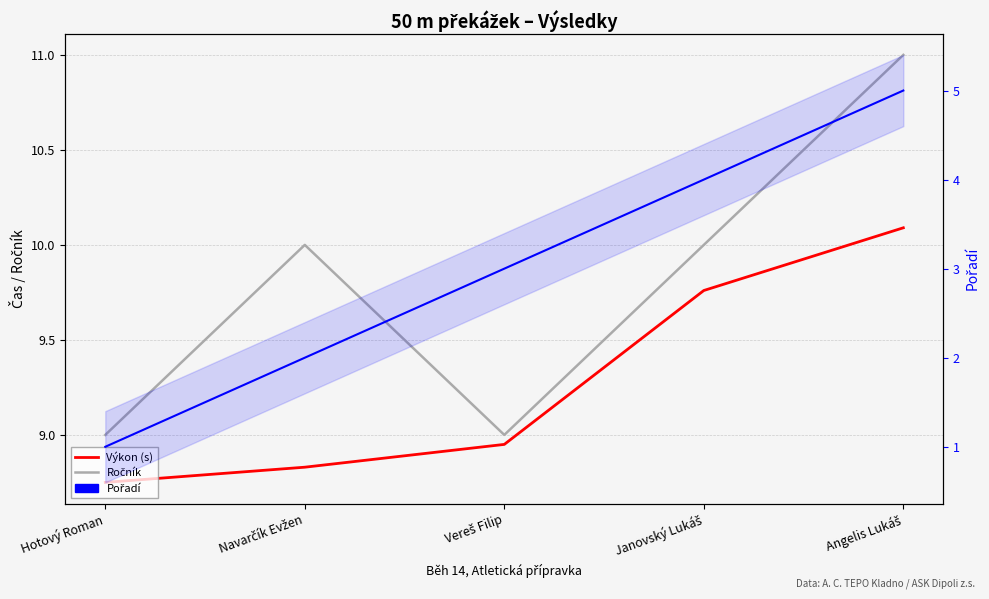

Which category has the highest value across all series?

Angelis Lukáš